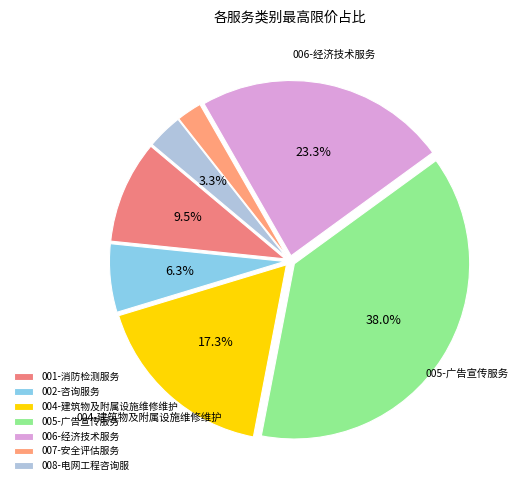

Do 004-建筑物及附属设施维修维护 and 008-电网工程咨询服 together represent more than half of the pie?

No